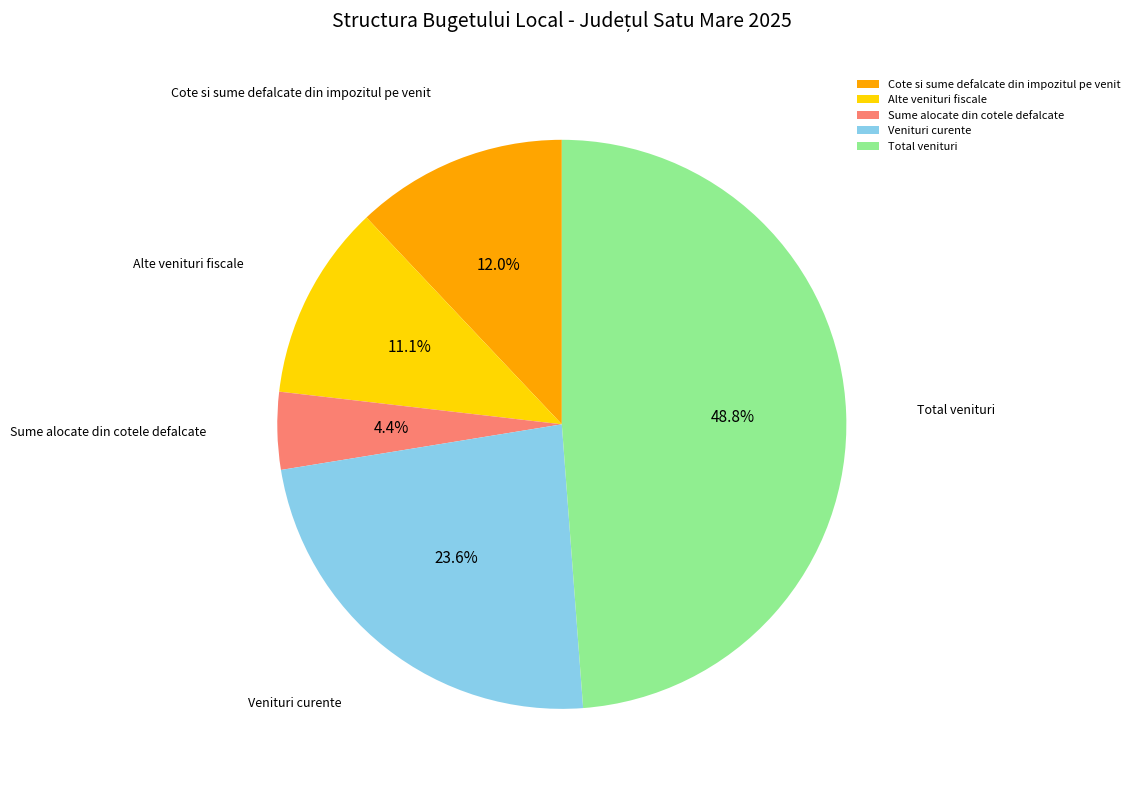

Does any single category account for the majority?

No